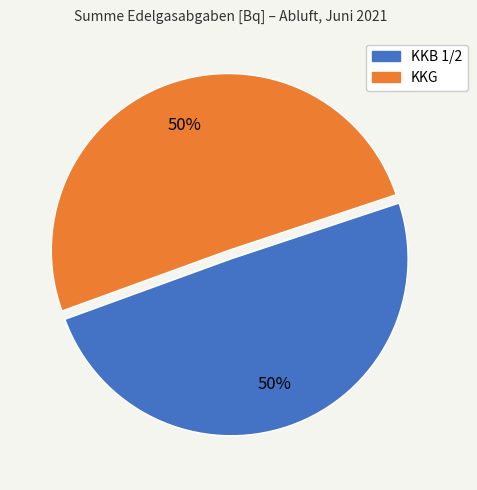

How many segments does this pie chart have?

2